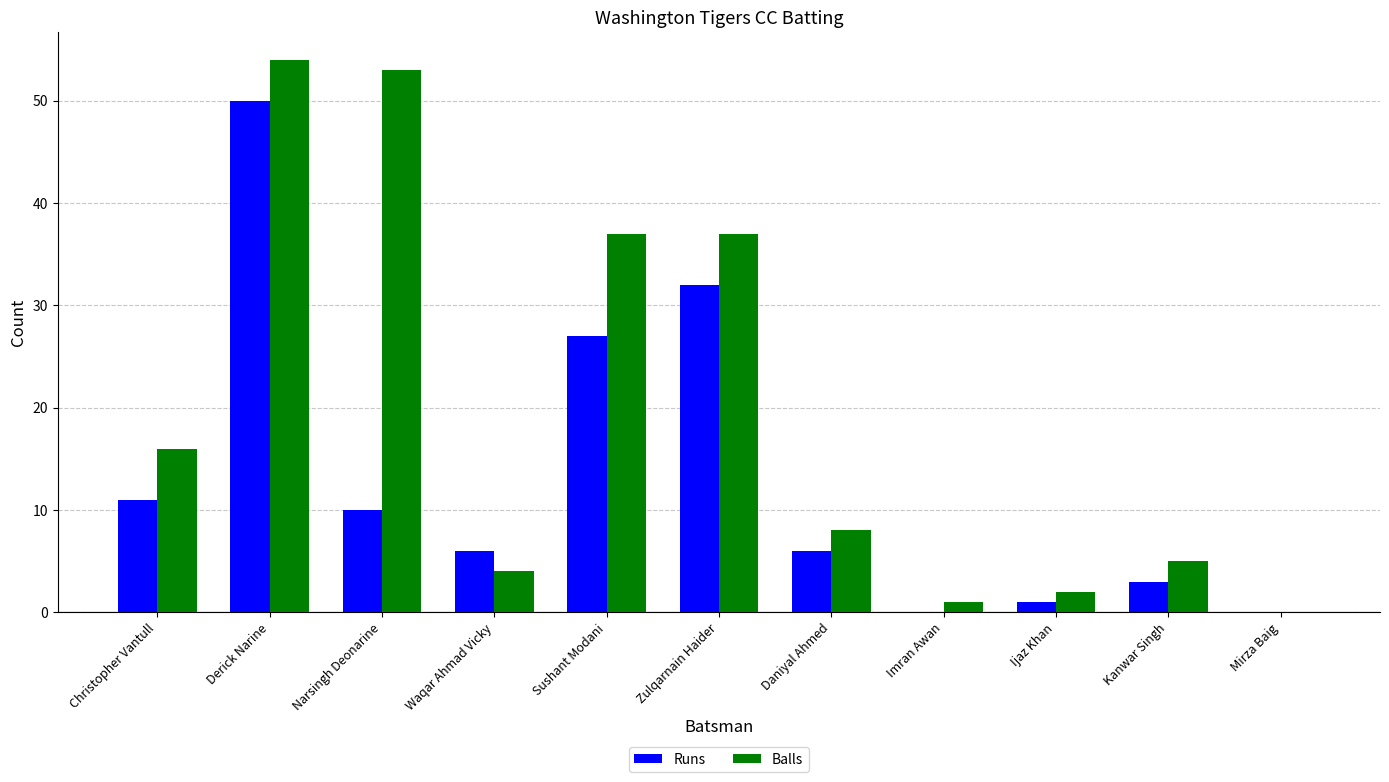

At which label does Runs first exceed 6?

Christopher Vantull